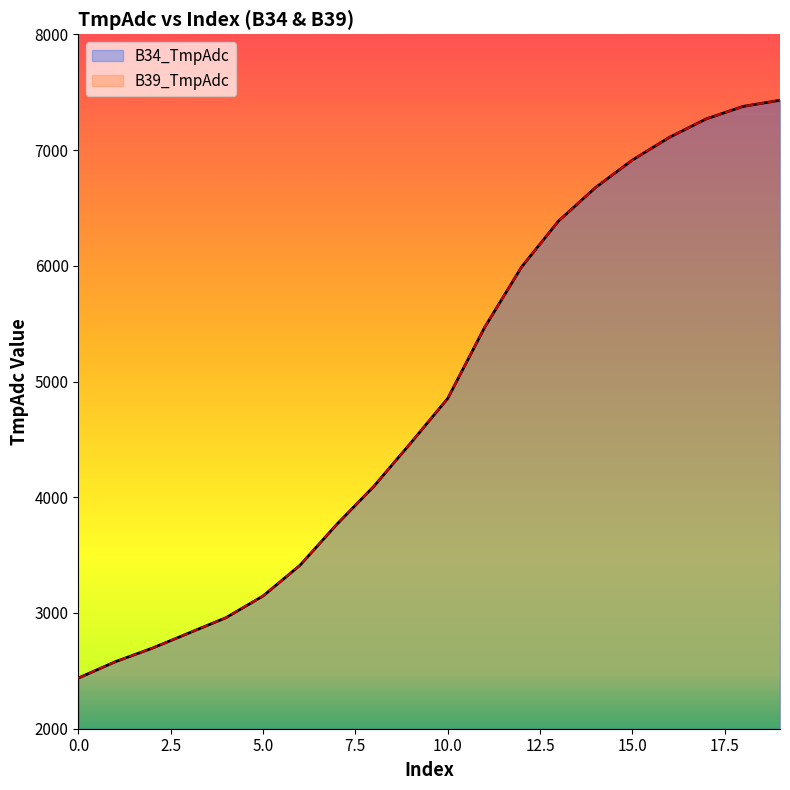

Which has a higher value, 13 or 4?

13